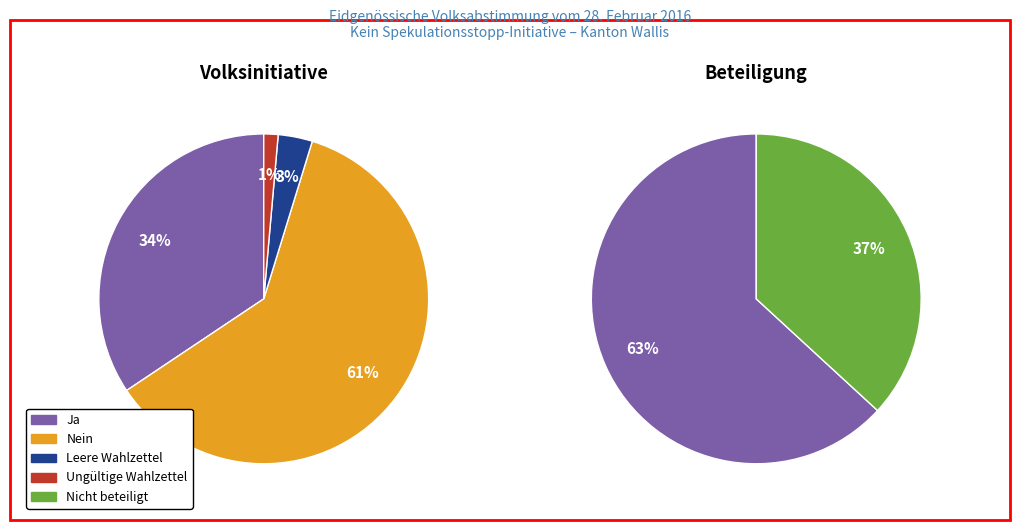

How many slices are in this pie chart?

2